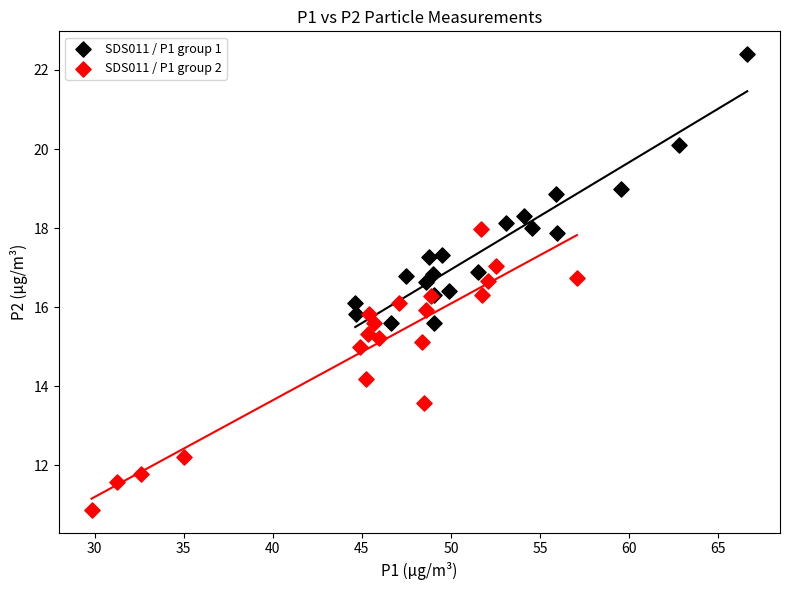

Which series contains the highest Y value?

SDS011 / P1 group 1